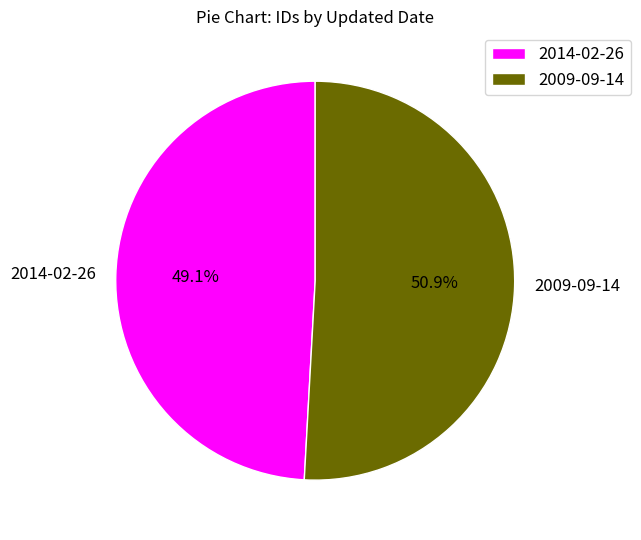

To the nearest percent, what is the difference between the 2009-09-14 and 2014-02-26 slice percentages?

2%